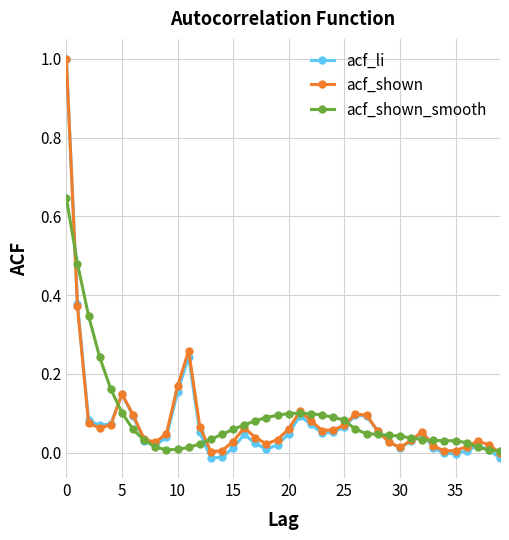

Which series has the largest range (max minus min)?

acf_li